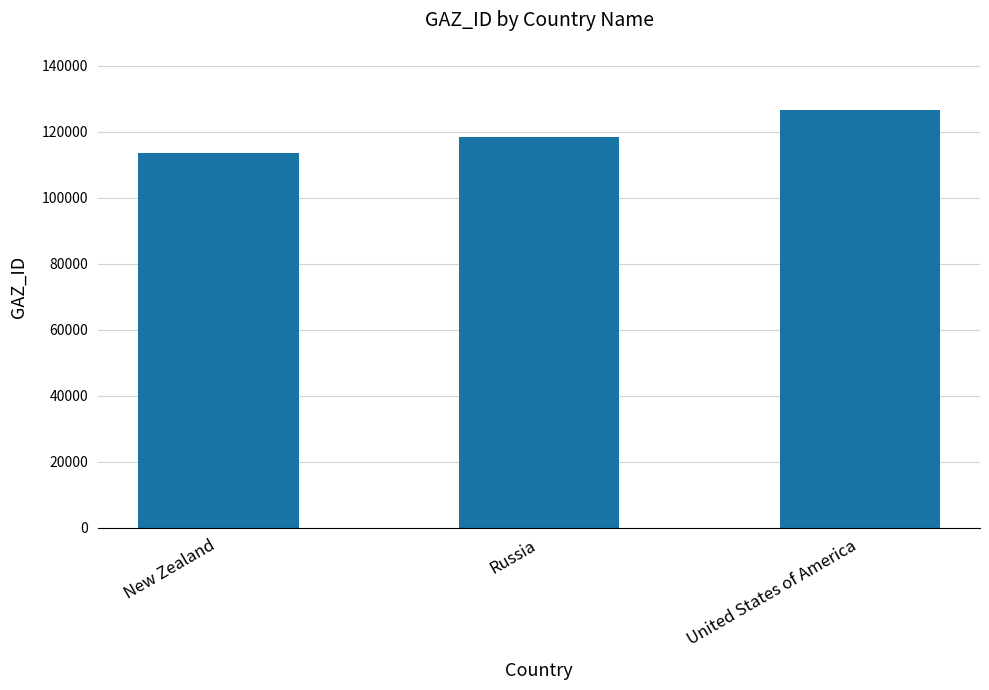

What is the difference between the values at Russia and United States of America?

8241